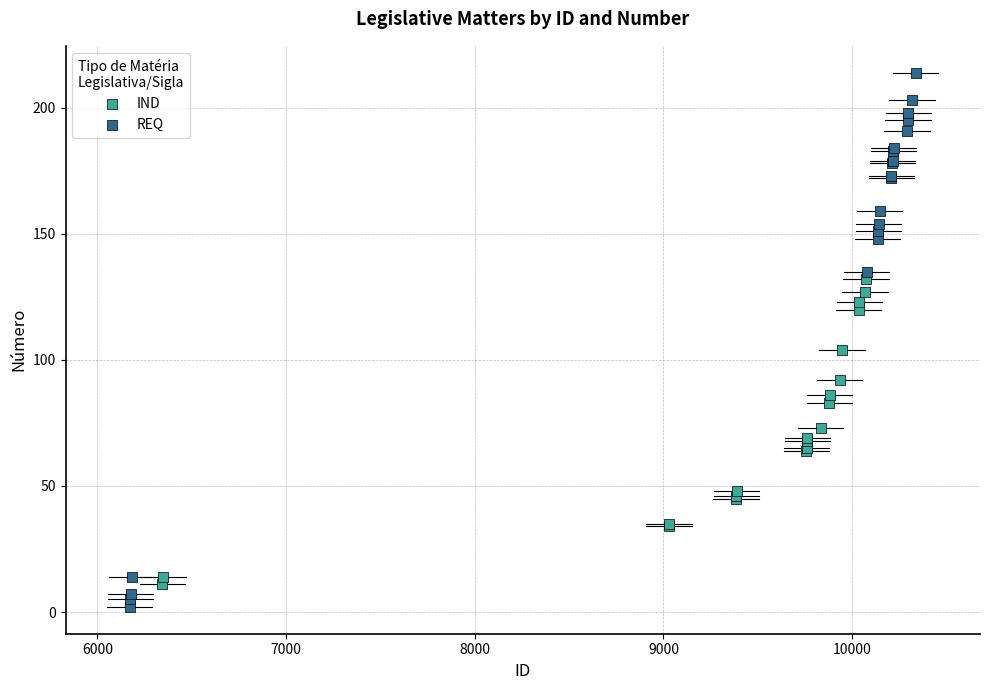

Which series contains the highest Y value?

REQ